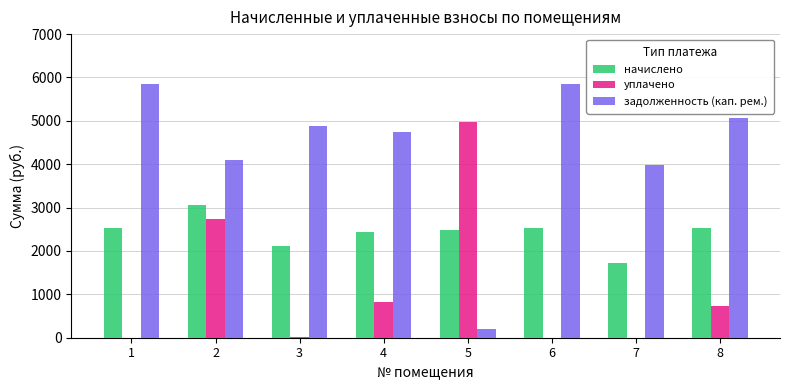

How many groups of bars are there?

8